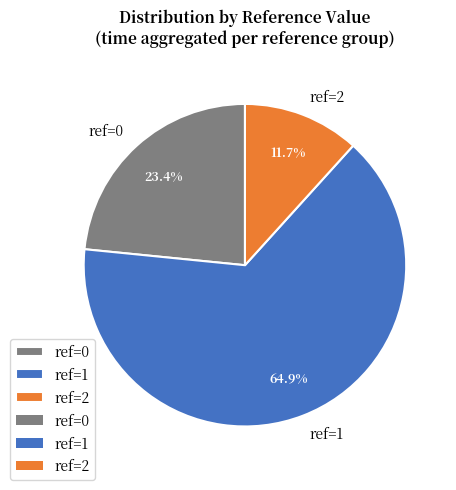

Rank the categories by value from lowest to highest.

ref=2, ref=0, ref=1